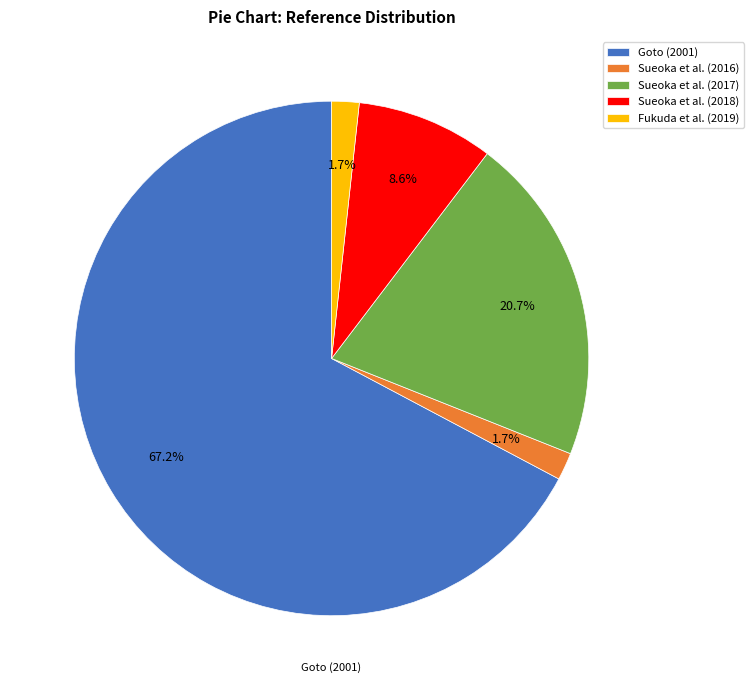

Which has a higher value, Goto (2001) or Sueoka et al. (2017)?

Goto (2001)